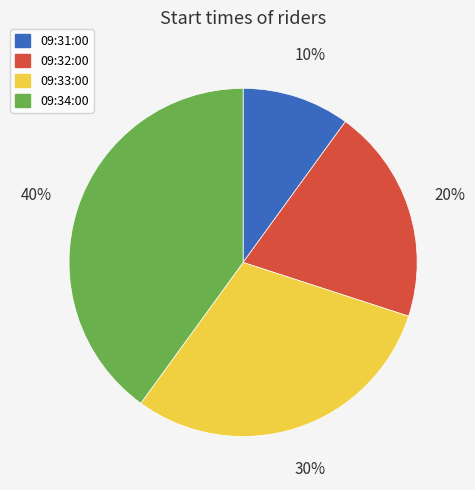

Is it true that 09:32:00 is 20% of the pie?

True